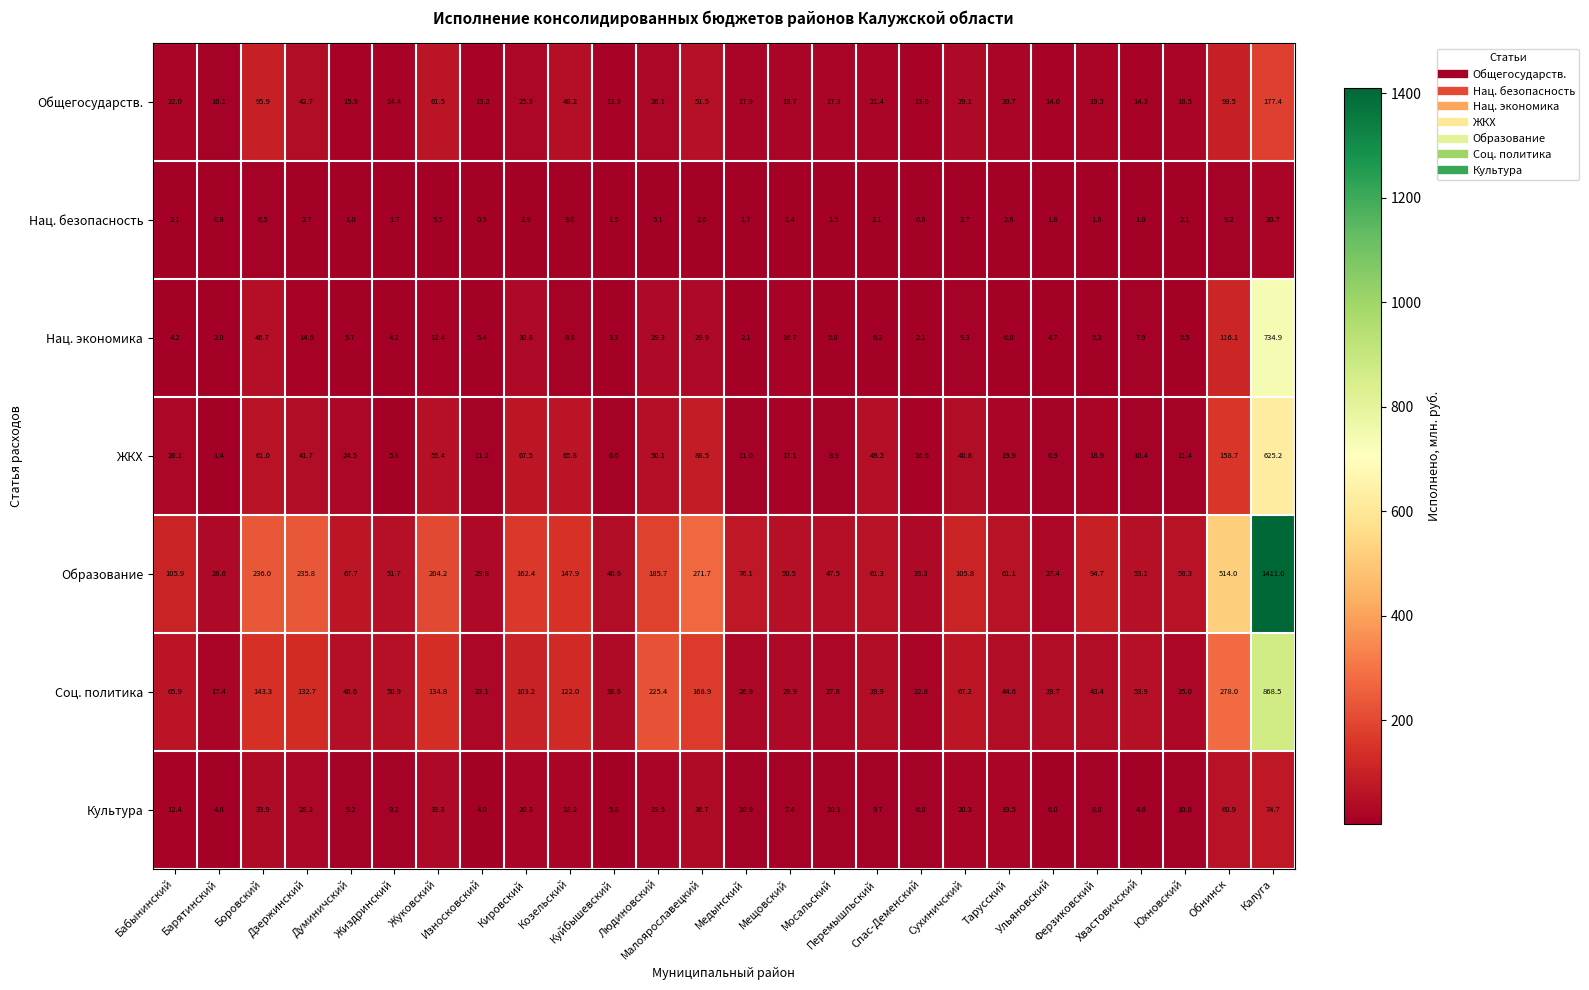

Rank the series by their maximum value, from lowest to highest.

Нац. безопасность, Культура, Общегосударств., ЖКХ, Нац. экономика, Соц. политика, Образование